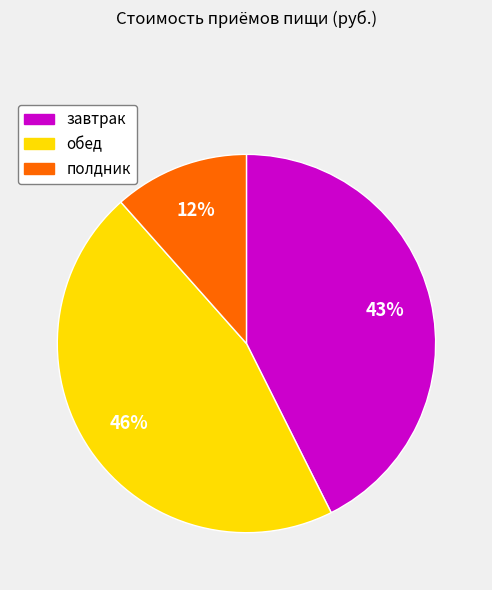

What is the largest slice in the pie chart?

обед